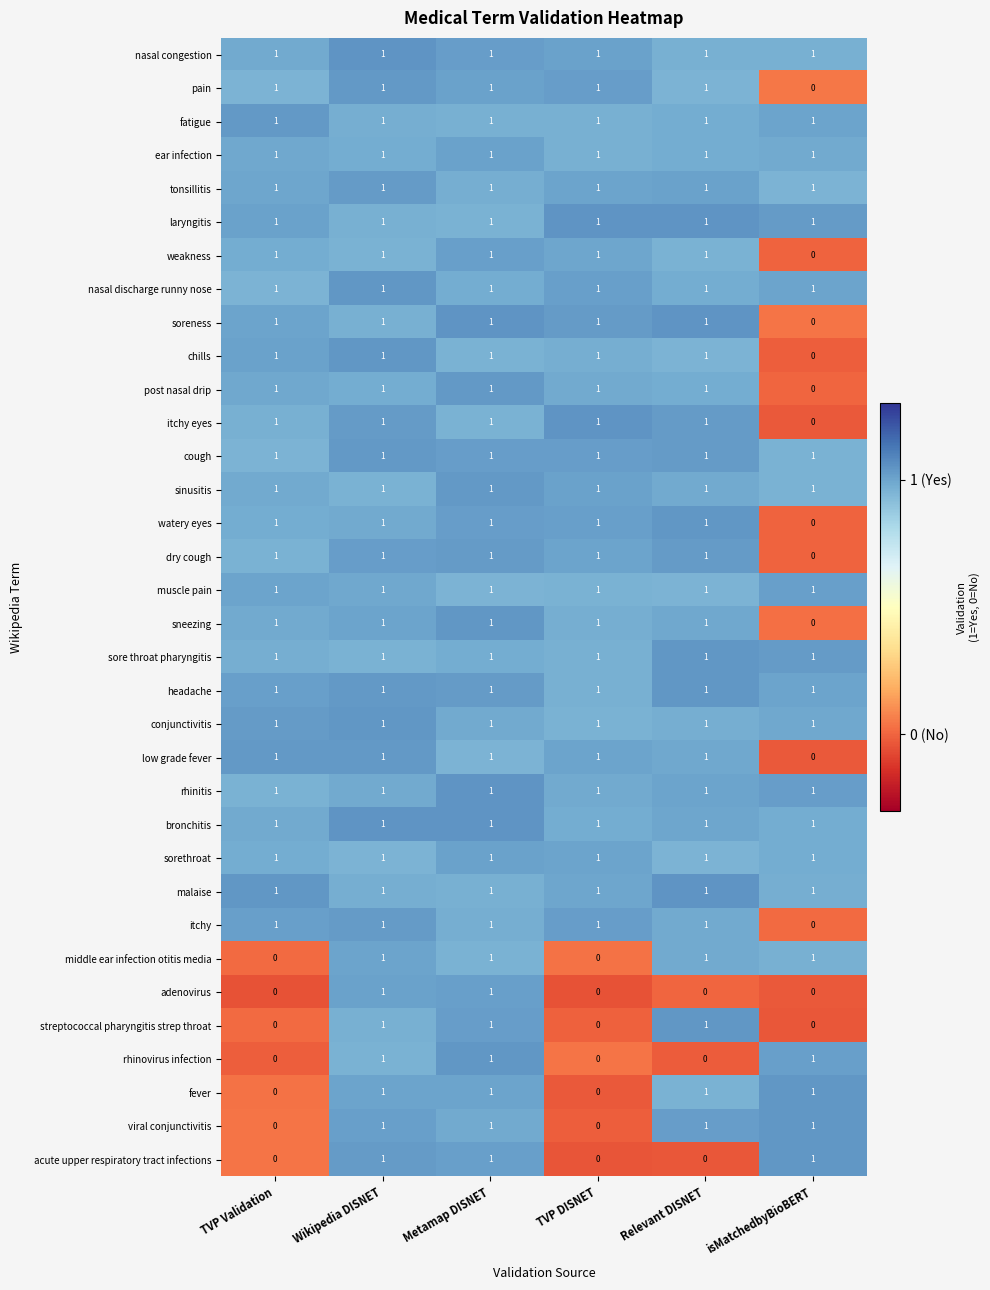

Is it true that sore throat pharyngitis equals 1 at TVP Validation?

True